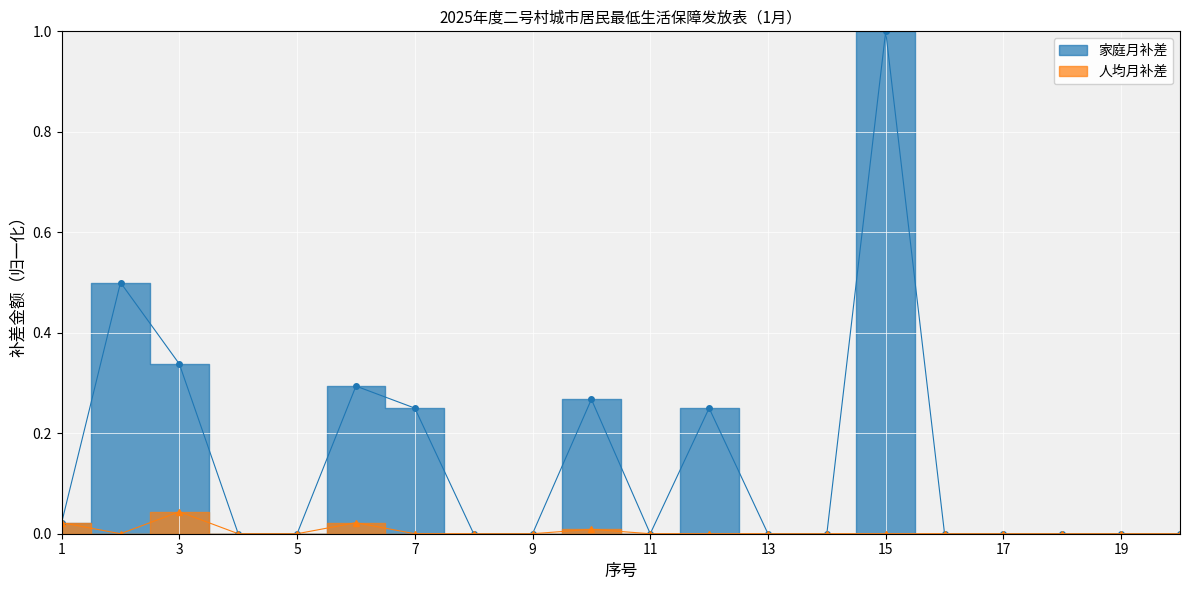

Which series has the largest total across all categories?

家庭月补差